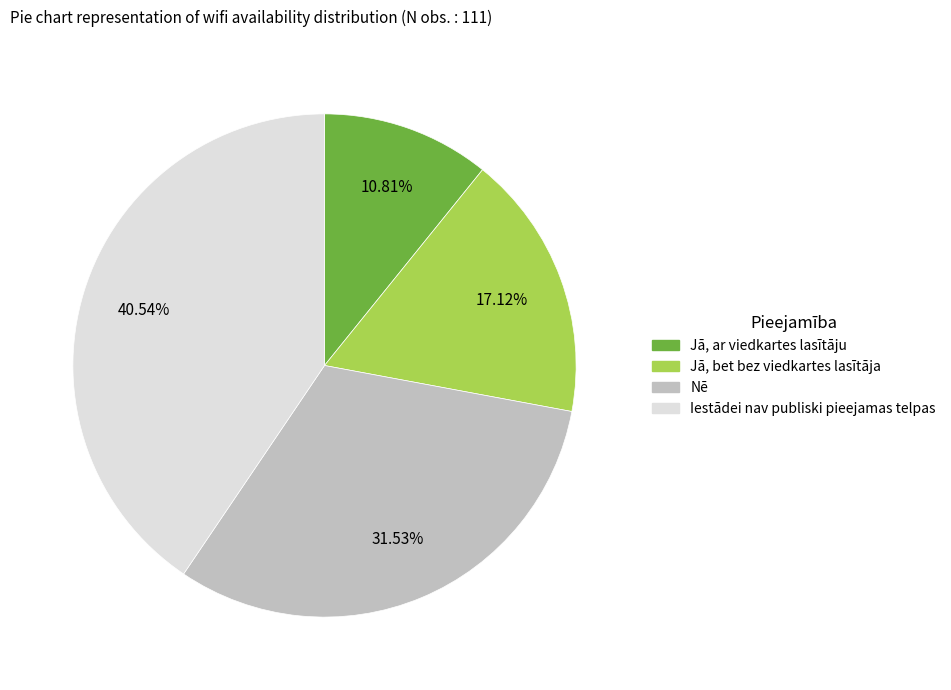

Approximately how many times larger is the value at Jā, ar viedkartes lasītāju compared to Nē?

0.3